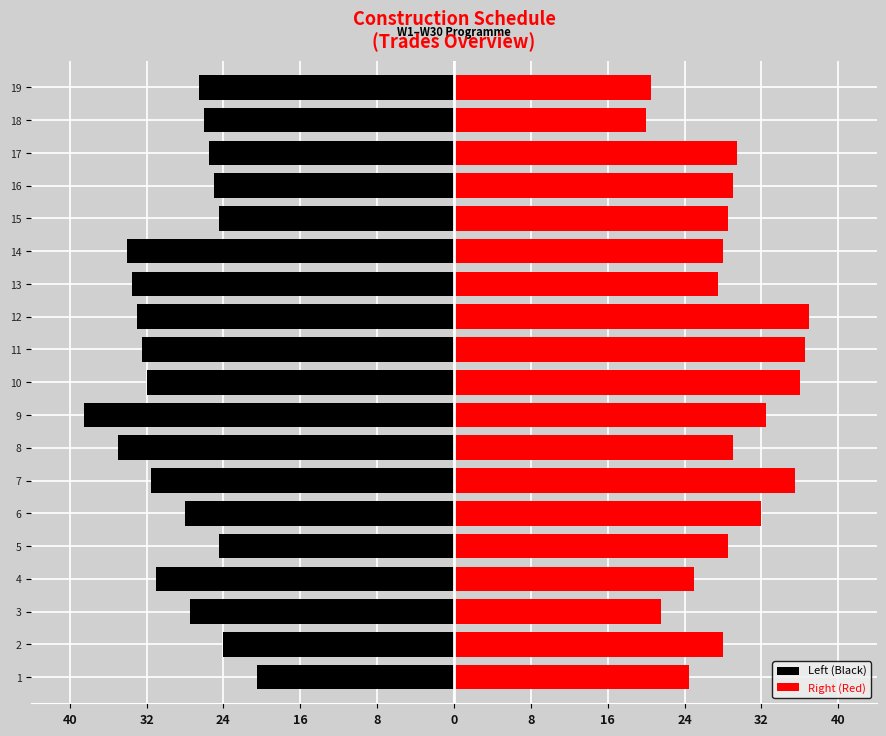

Reading right to left, extract all data points from this chart.

Left (Black): -26.5	-26.0	-25.5	-25.0	-24.5	-34.0	-33.5	-33.0	-32.5	-32.0	-38.5	-35.0	-31.5	-28.0	-24.5	-31.0	-27.5	-24.0	-20.5
Right (Red): 20.5	20.0	29.5	29.0	28.5	28.0	27.5	37.0	36.5	36.0	32.5	29.0	35.5	32.0	28.5	25.0	21.5	28.0	24.5